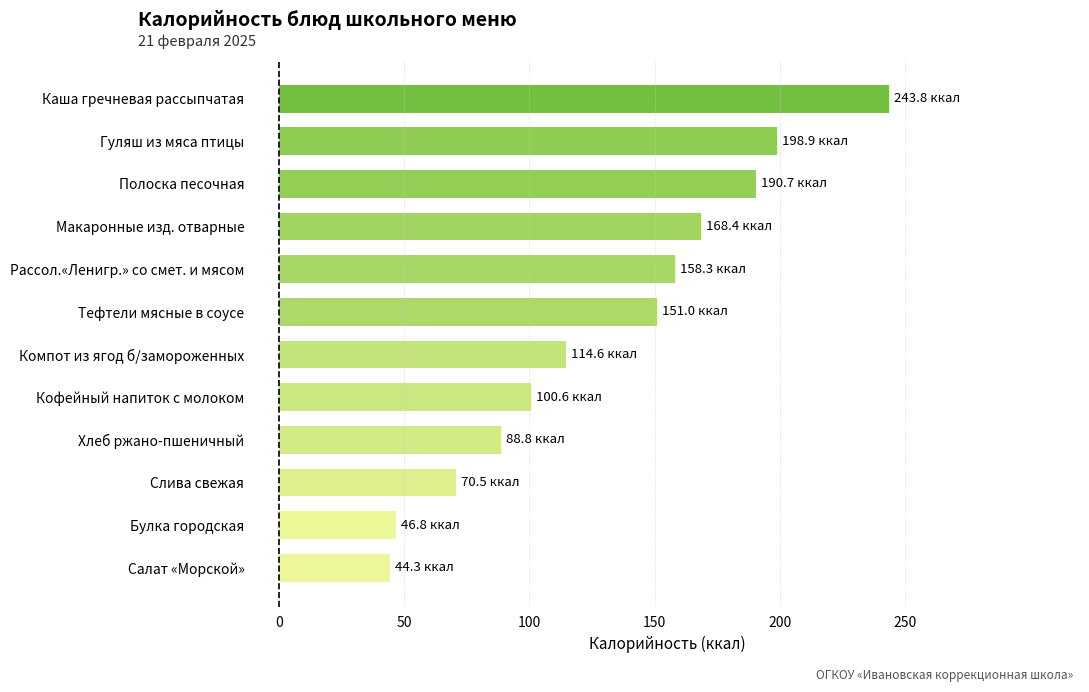

What is the minimum value shown in the chart?

44.3